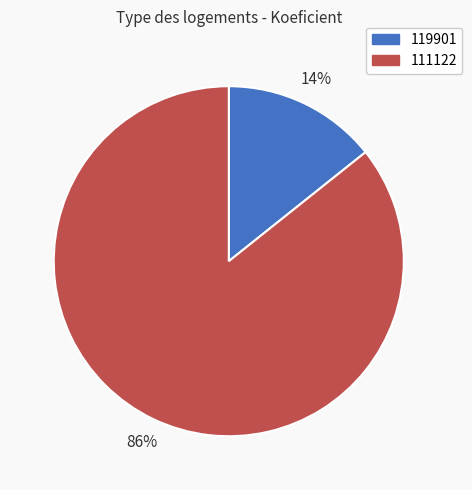

Which has a higher value, 111122 or 119901?

111122